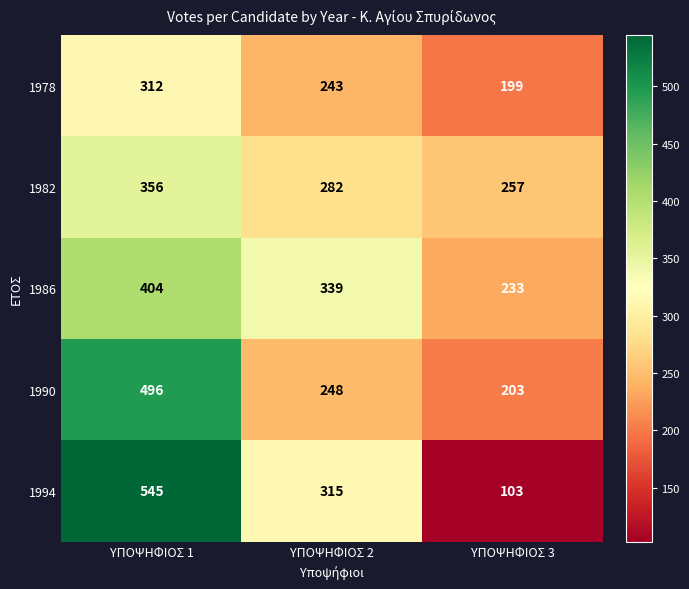

Reading left to right, what are all the values shown in this chart?

1978: 312	243	199
1982: 356	282	257
1986: 404	339	233
1990: 496	248	203
1994: 545	315	103